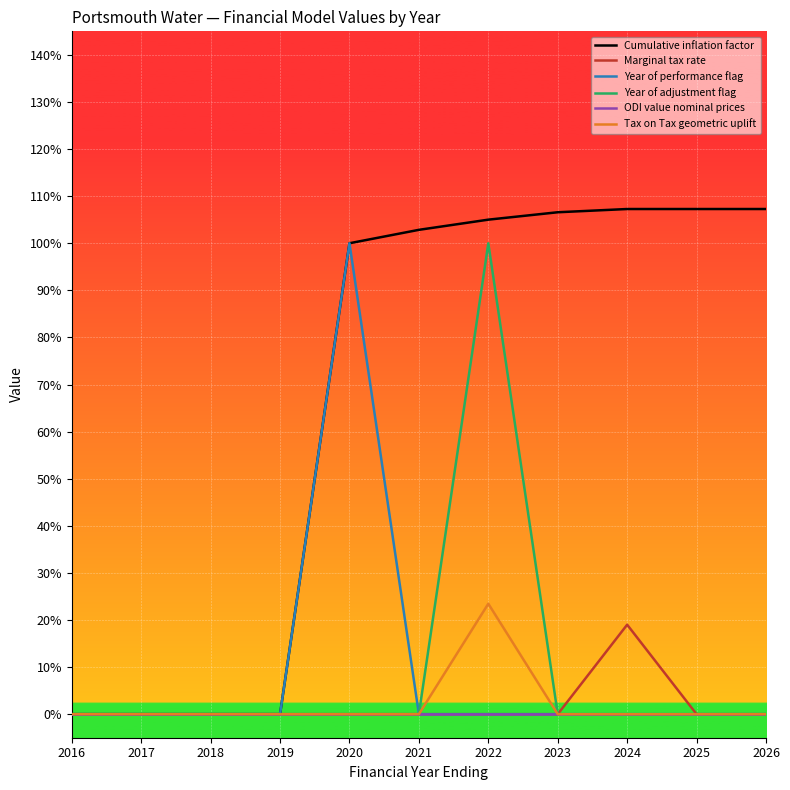

True or false: Tax on Tax geometric uplift and Year of performance flag cross at least once.

False